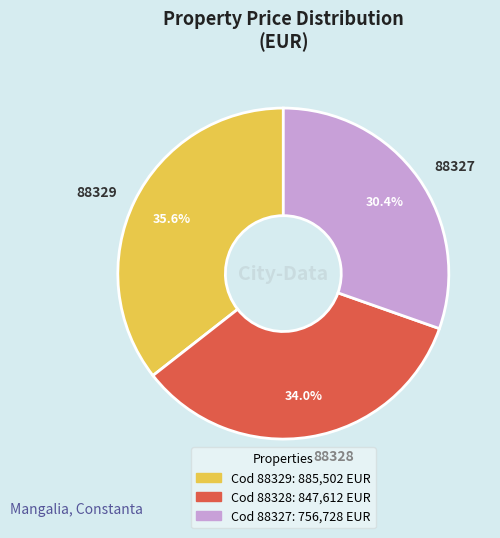

Which slice is the smallest?

88327